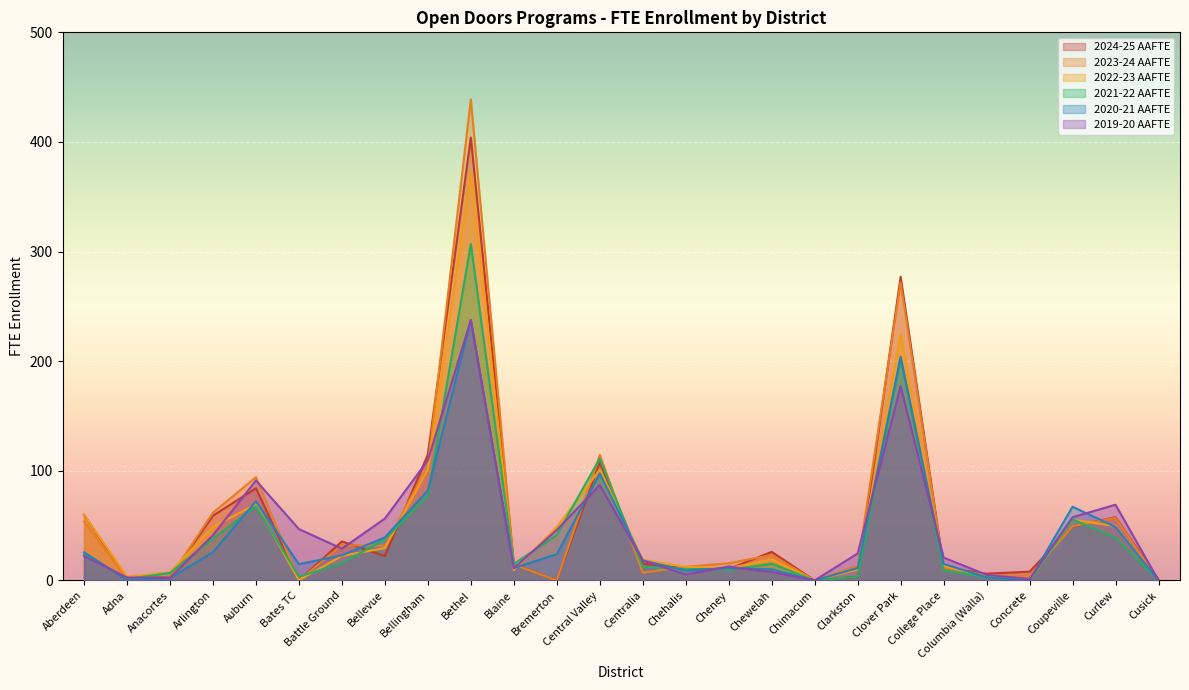

How many data points in 2020-21 AAFTE are above 18?

13